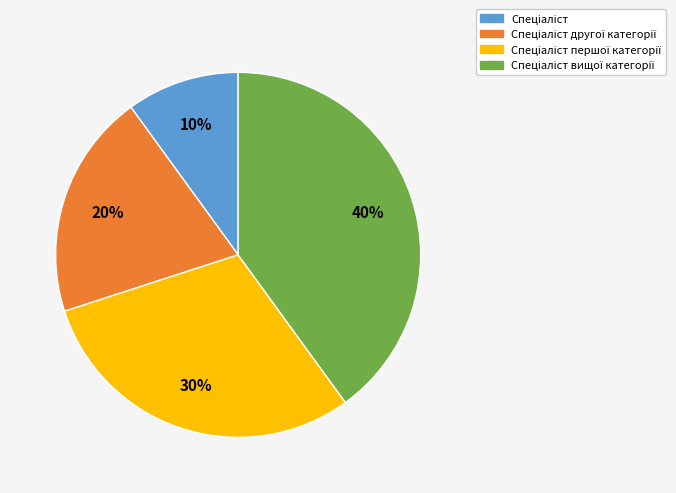

Is there any slice that represents more than half of the pie?

No